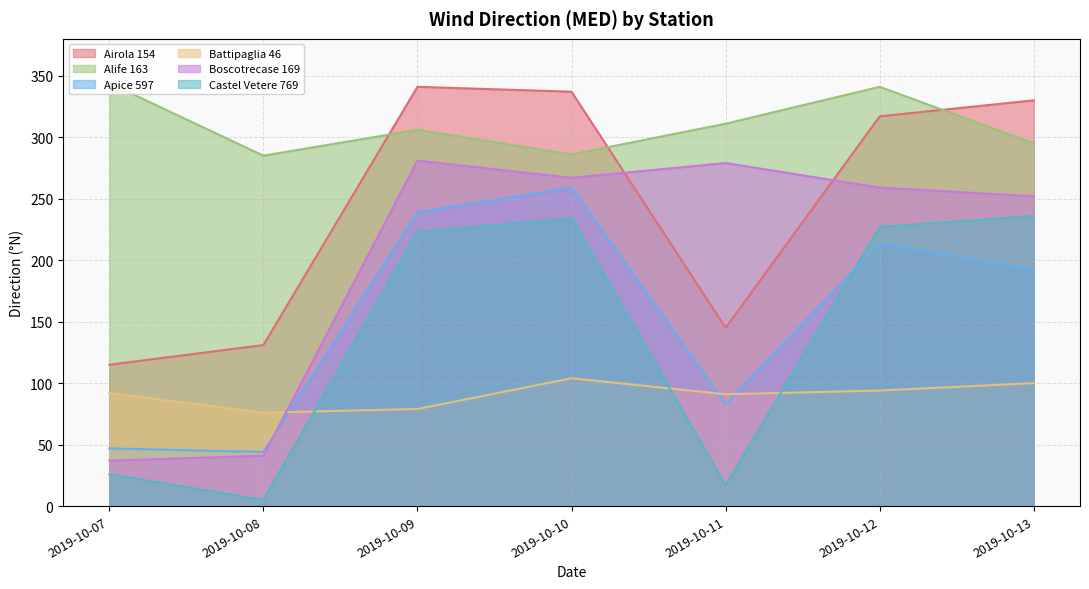

How many values in the Alife 163 series are below 306?

3